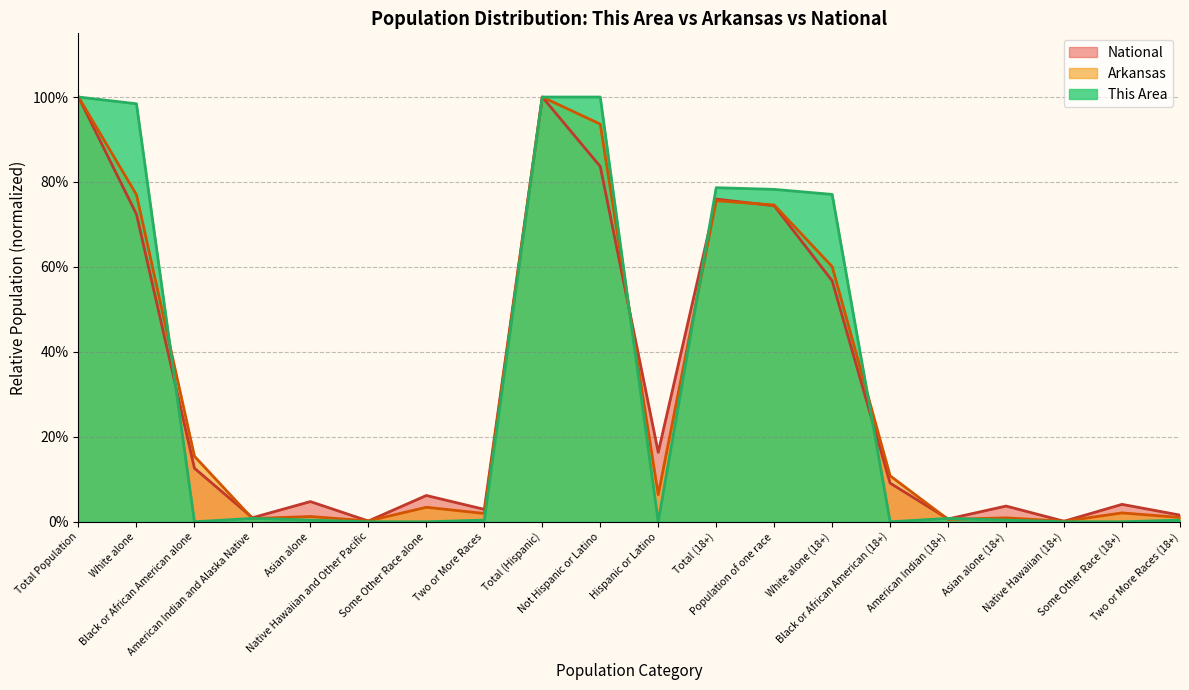

What is the sum of the This Area values at Native Hawaiian (18+) and White alone (18+)?

0.8